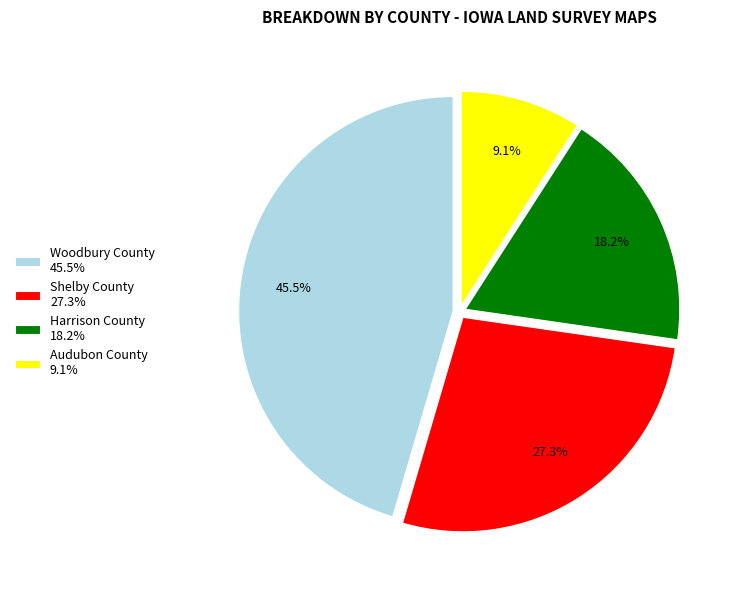

Does any single category account for the majority?

No